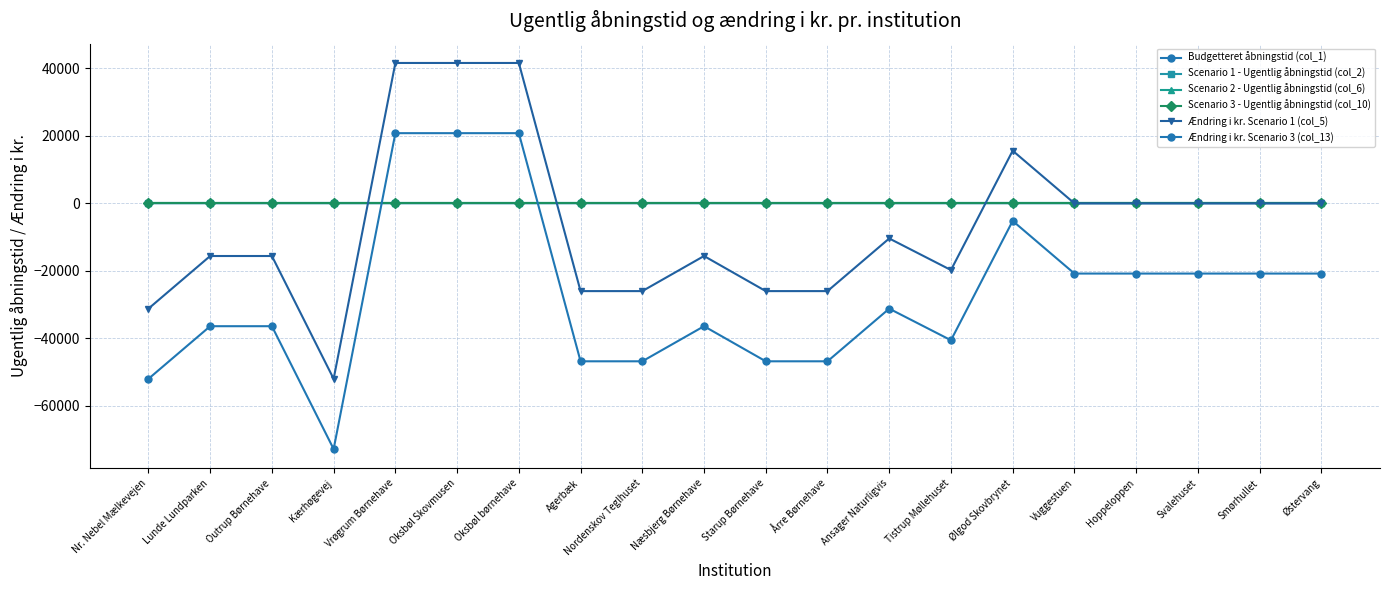

What is the maximum value shown in the chart?

41583.5